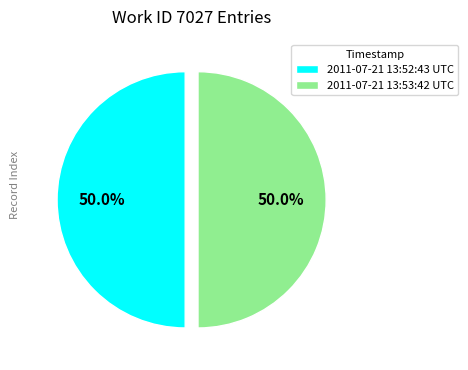

What is the ratio of the value at 2011-07-21 13:53:42 UTC to the value at 2011-07-21 13:52:43 UTC?

1.0